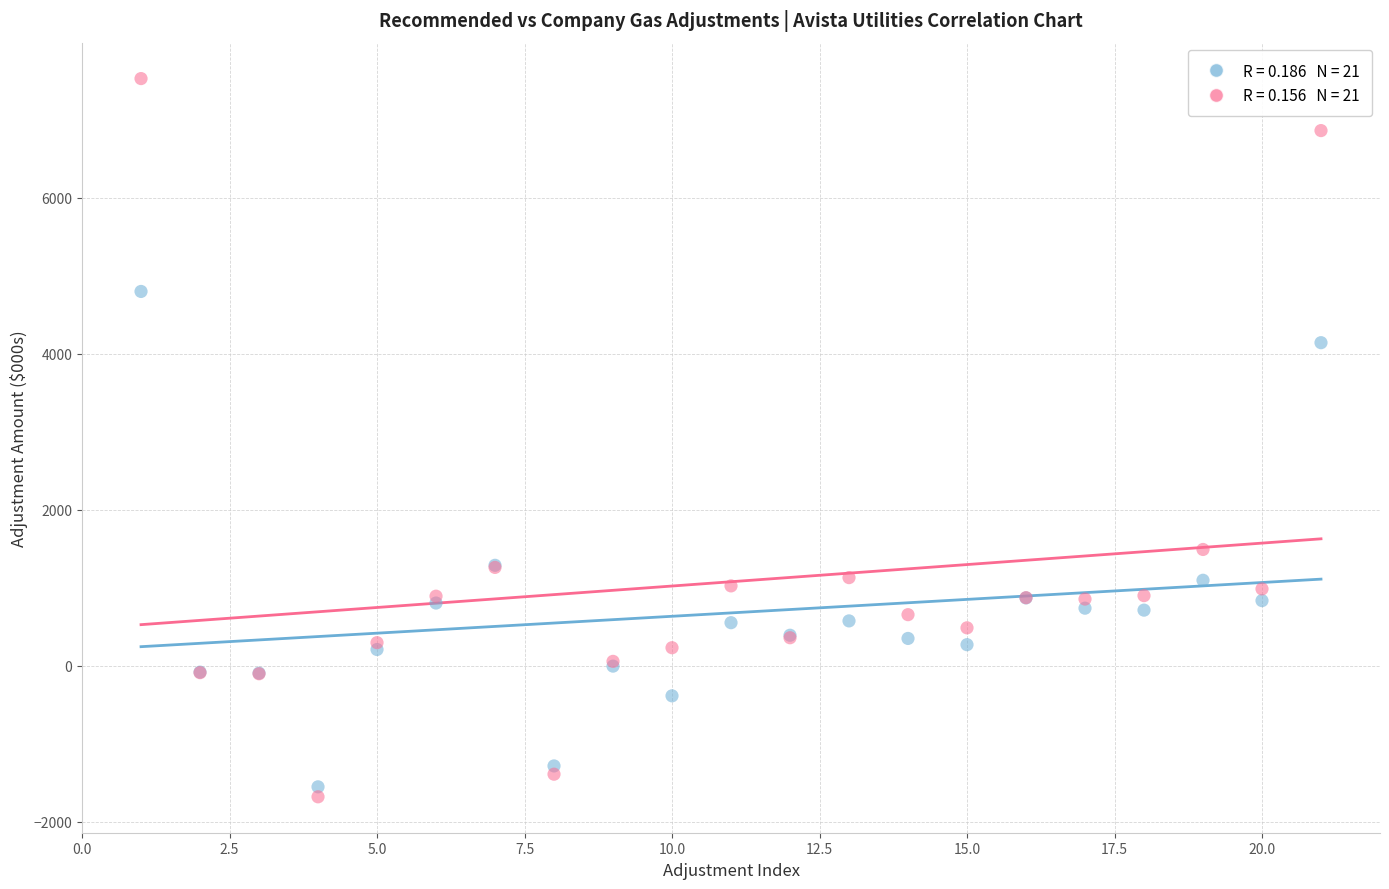

Across all series, what Y value is closest to 2922?

4141